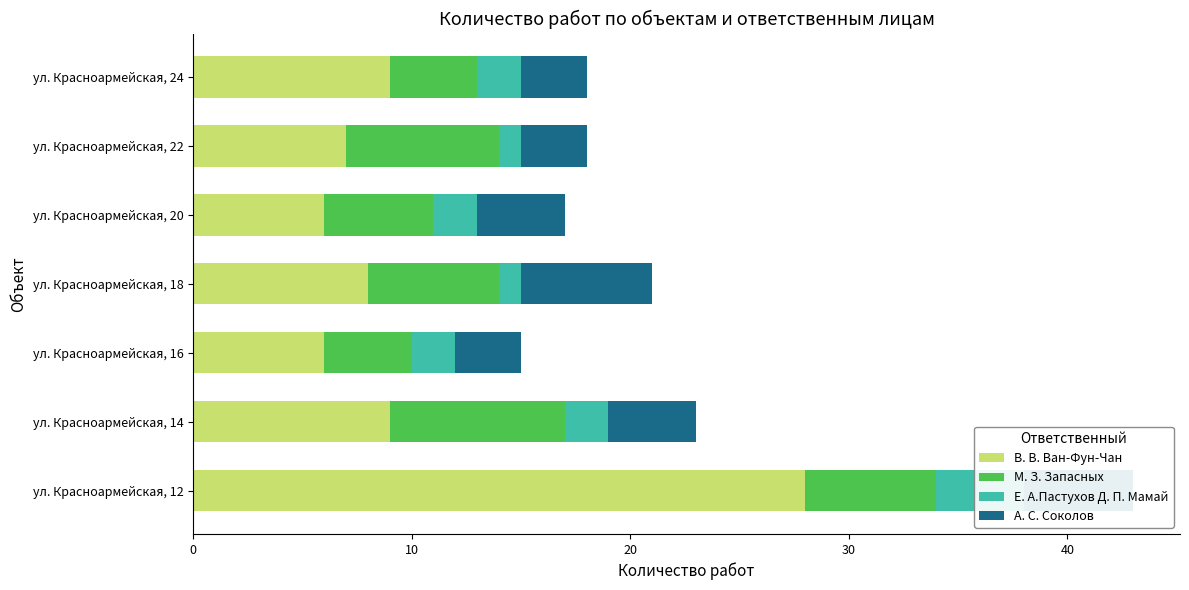

Which series changed the most between ул. Красноармейская, 14 and ул. Красноармейская, 22?

В. В. Ван-Фун-Чан